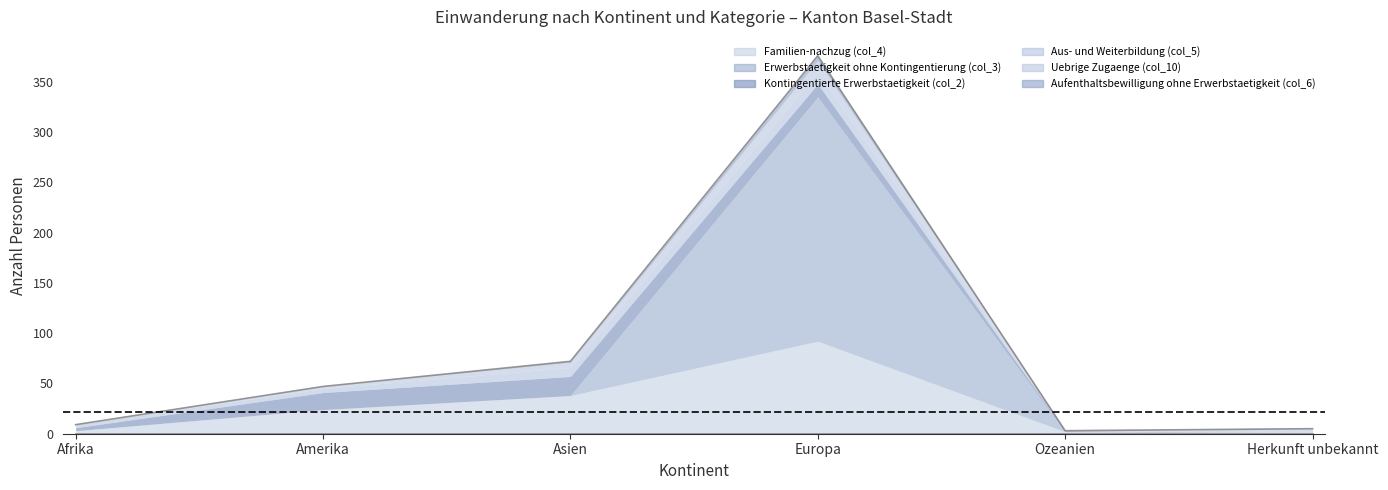

Reading right to left, list all the values displayed in this chart.

Familien-nachzug (col_4): Herkunft unbekannt=1	Ozeanien=2	Europa=92	Asien=38	Amerika=24	Afrika=3
Erwerbstaetigkeit ohne Kontingentierung (col_3): Herkunft unbekannt=0	Ozeanien=0	Europa=243	Asien=0	Amerika=0	Afrika=0
Kontingentierte Erwerbstaetigkeit (col_2): Herkunft unbekannt=0	Ozeanien=1	Europa=13	Asien=19	Amerika=17	Afrika=3
Aus- und Weiterbildung (col_5): Herkunft unbekannt=0	Ozeanien=0	Europa=12	Asien=9	Amerika=4	Afrika=3
Uebrige Zugaenge (col_10): Herkunft unbekannt=4	Ozeanien=0	Europa=11	Asien=5	Amerika=2	Afrika=0
Aufenthaltsbewilligung ohne Erwerbstaetigkeit (col_6): Herkunft unbekannt=0	Ozeanien=0	Europa=5	Asien=1	Amerika=0	Afrika=0